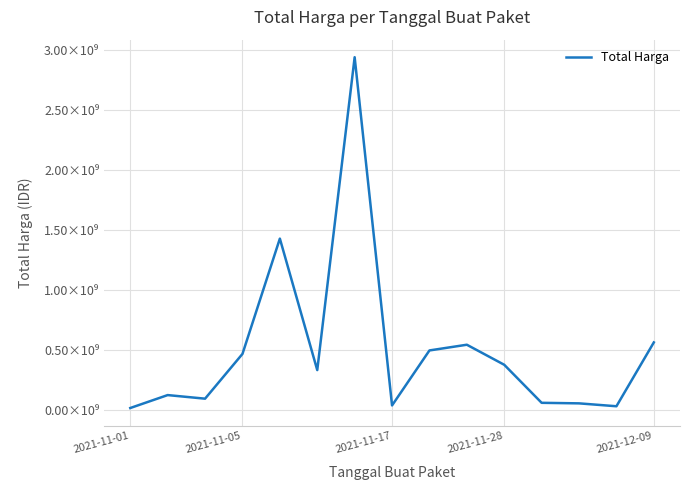

Which category has the lowest value across all series?

2021-11-01